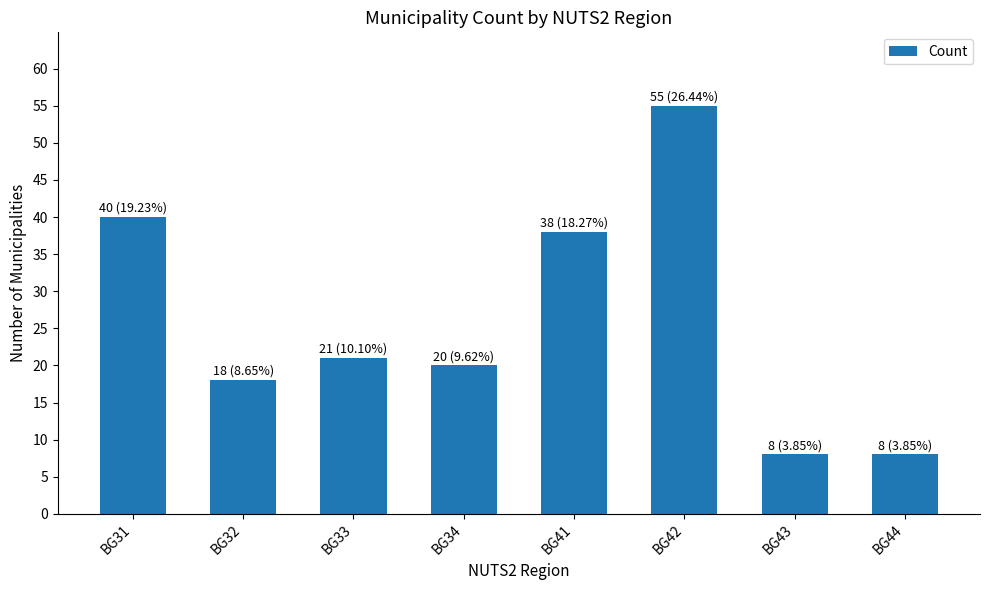

Reading left to right, list all the values displayed in this chart.

BG31=40	BG32=18	BG33=21	BG34=20	BG41=38	BG42=55	BG43=8	BG44=8